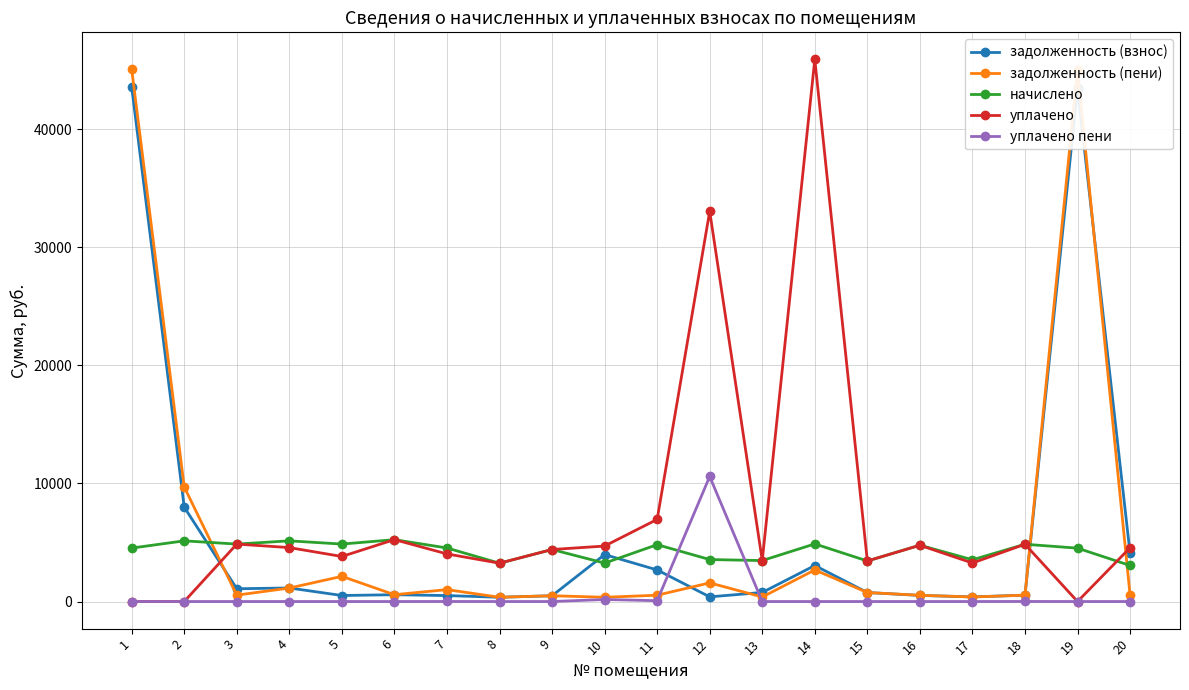

How many data points in задолженность (пени) are less than 577?

10